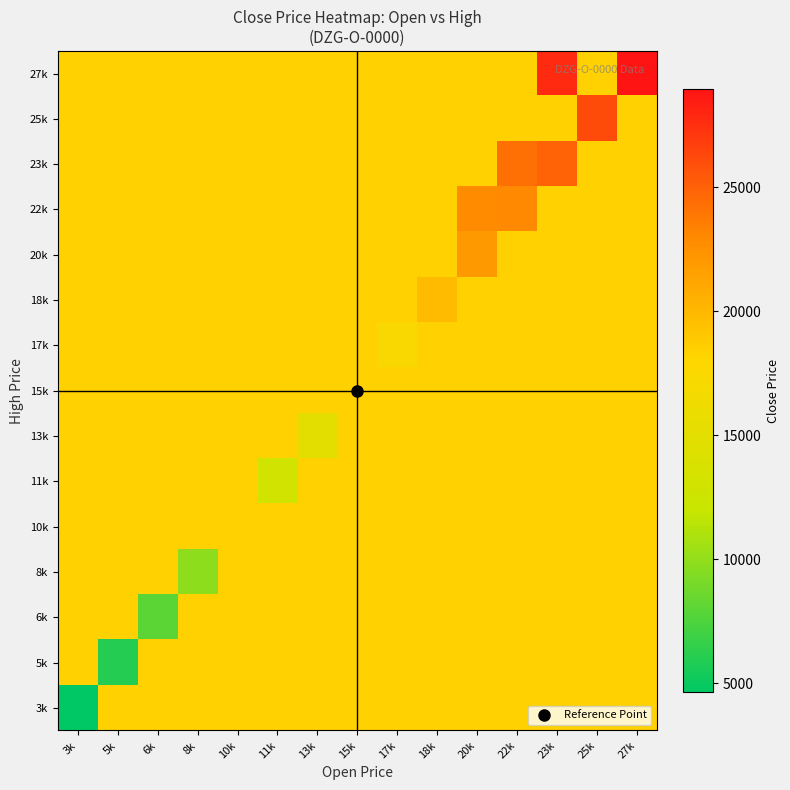

At how many categories does at least one series exceed 22739?

5